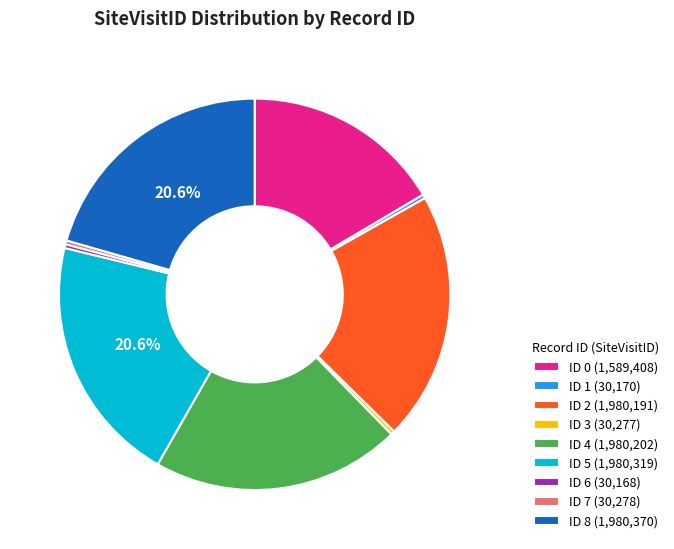

To the nearest percent, what percentage of the pie is ID 4?

21%